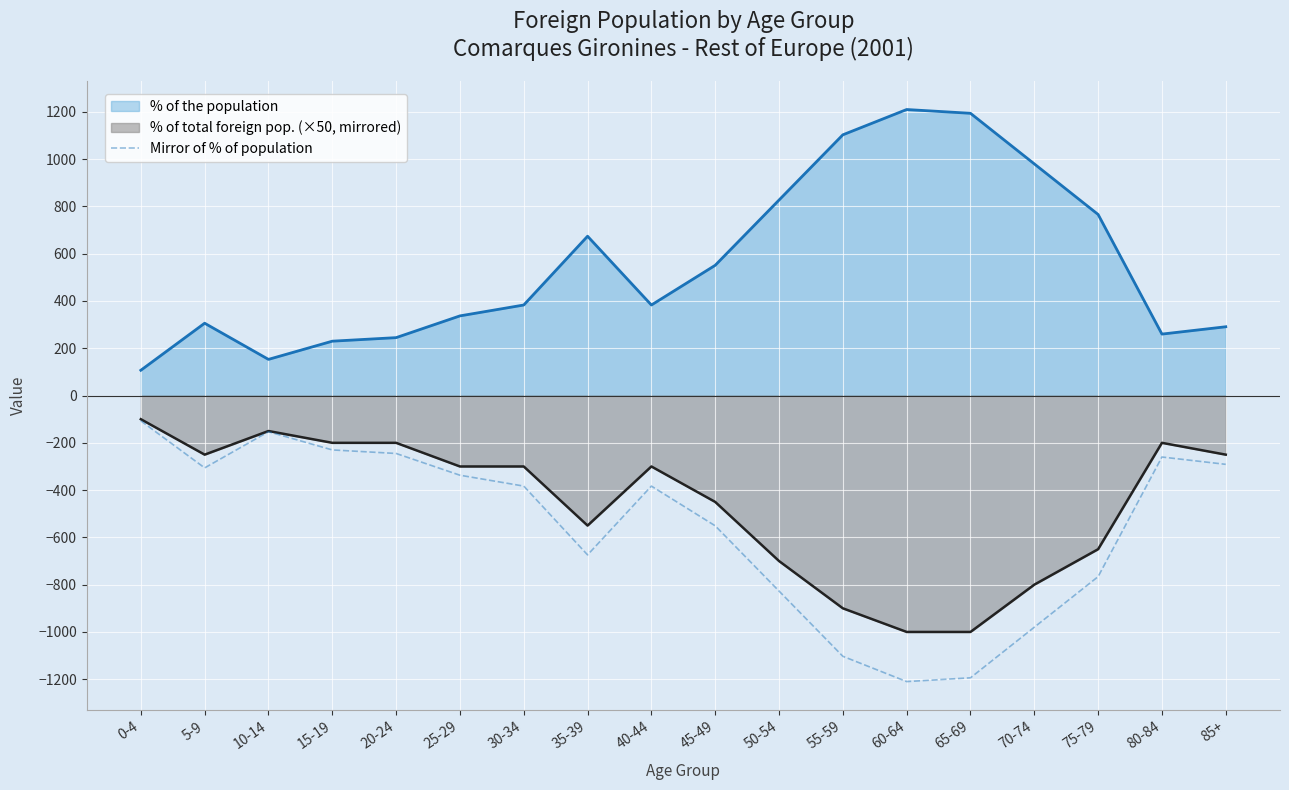

List the series in order of their peak value, lowest first.

Mirror of % of population, % of total foreign pop. (×50, mirrored), % of the population